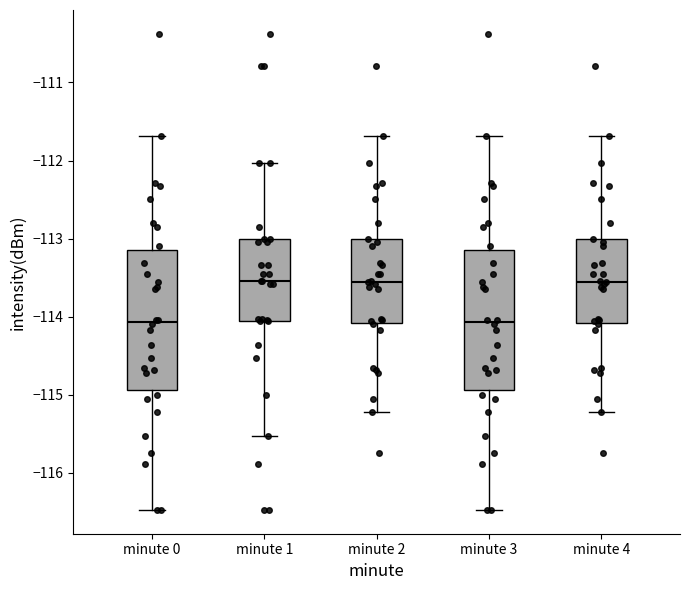

Where does the median line of the box for minute 0 sit on the y-axis? The values are not printed on the chart, so give them approximately, as read against the axis.

-114.1